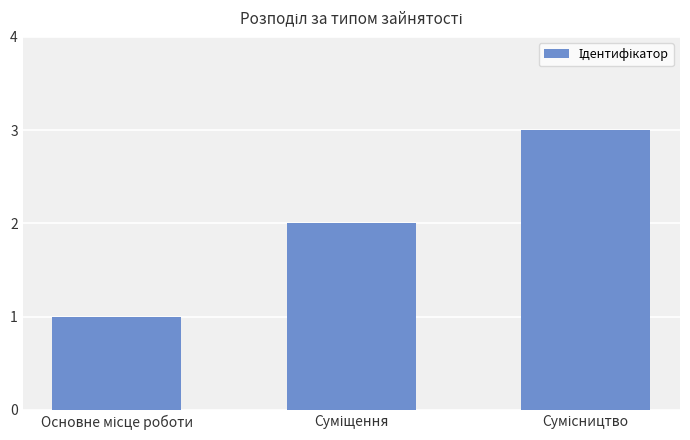

Reading right to left, transcribe all the data shown in this chart.

3	2	1